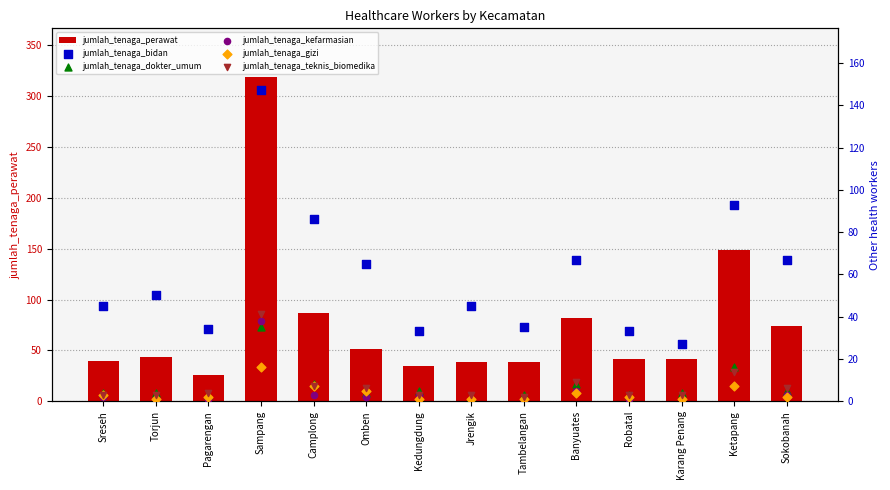

What are all the series names shown in the legend?

jumlah_tenaga_perawat, jumlah_tenaga_bidan, jumlah_tenaga_dokter_umum, jumlah_tenaga_kefarmasian, jumlah_tenaga_gizi, jumlah_tenaga_teknis_biomedika